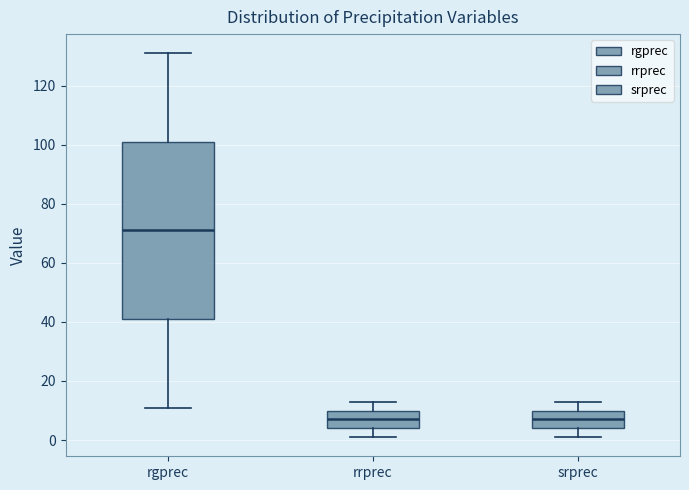

Reading left to right, read every box against the y-axis: the position of its median line, the range the box covers, and the ends of its whiskers. The values are not printed on the chart, so give them approximately, as read against the axis.

rgprec: median 72, box 42 to 102, whiskers 12 to 132
rrprec: median 8, box 4 to 10, whiskers 2 to 14
srprec: median 8, box 4 to 10, whiskers 2 to 14